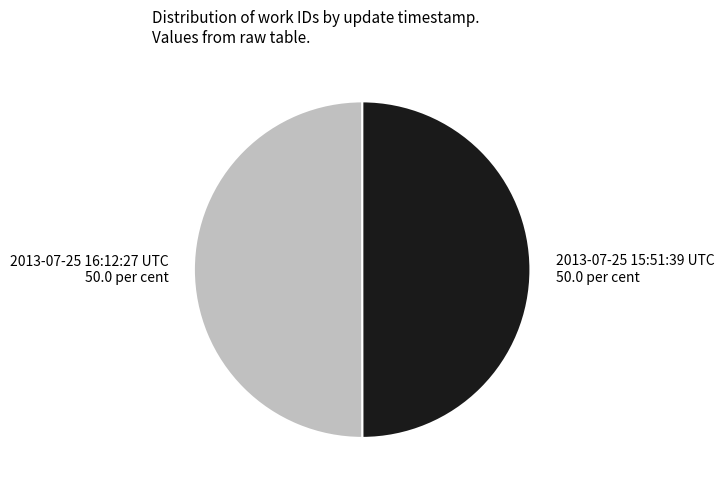

Combined, do 2013-07-25 15:51:39 UTC and 2013-07-25 16:12:27 UTC account for over 50%?

Yes